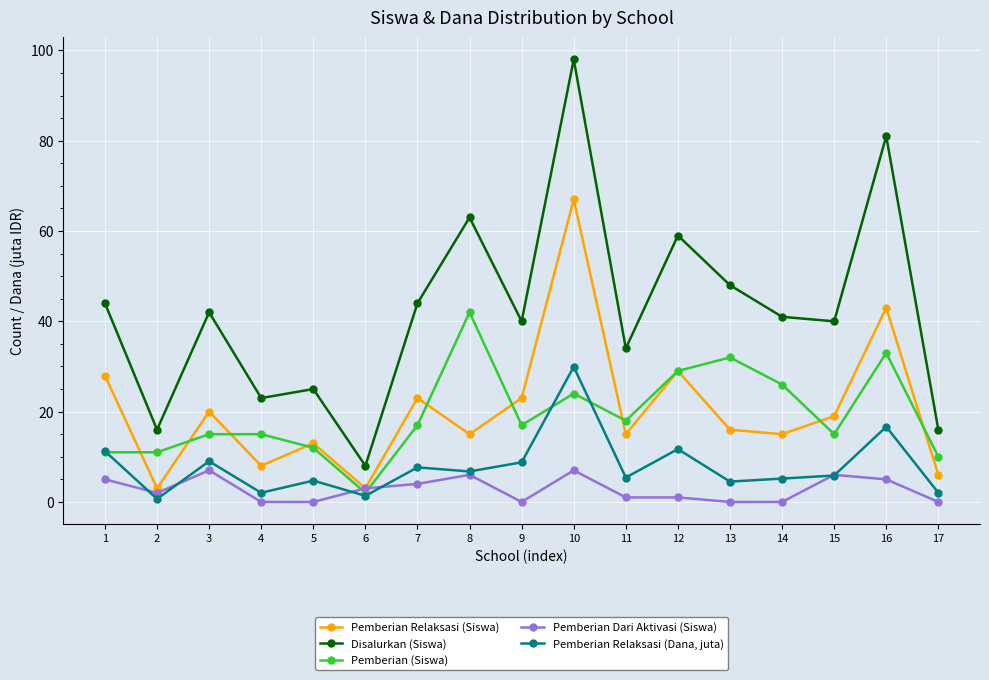

What is the maximum value for Pemberian Relaksasi (Siswa)?

67.0